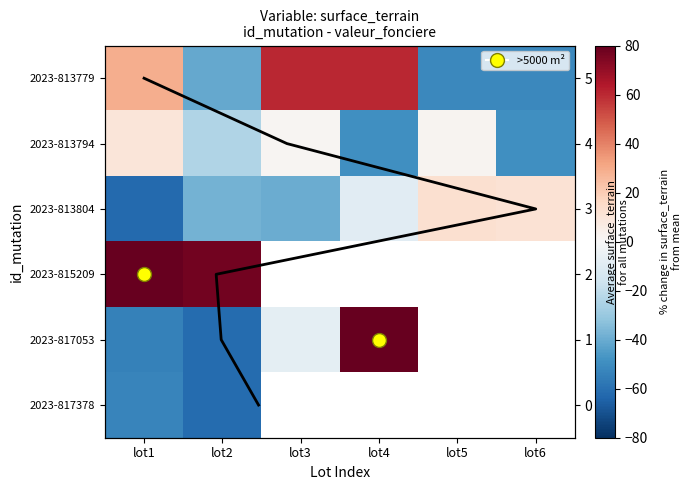

Rank the series at lot4 from lowest to highest value.

2023-813794, 2023-813804, 2023-813779, 2023-815209, 2023-817053, 2023-817378